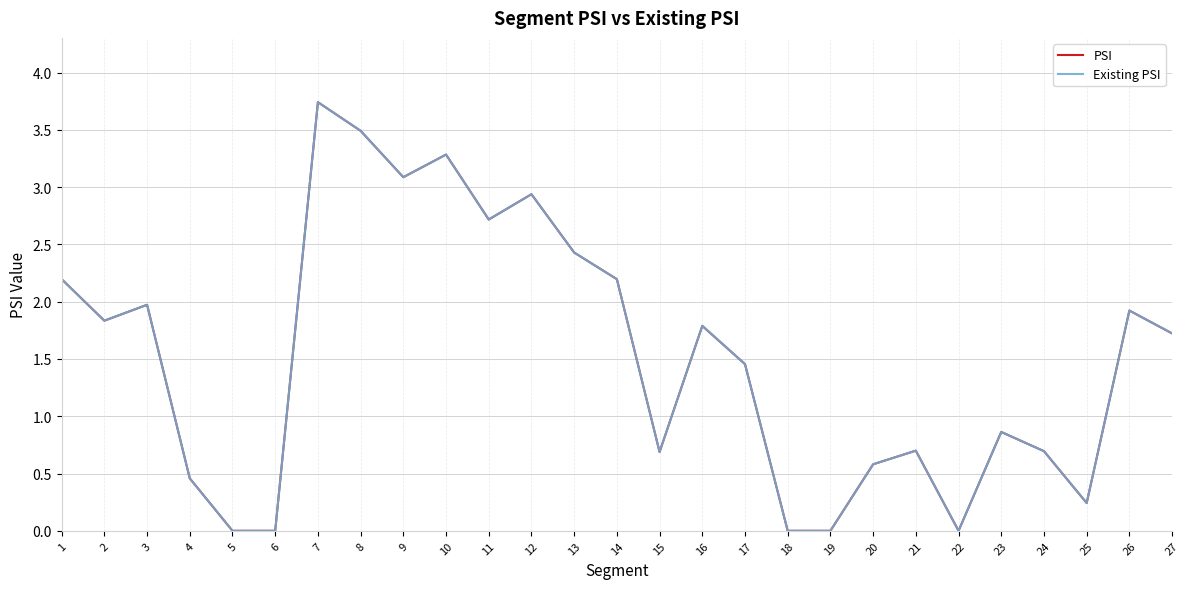

Is this an area chart (filled region under the line)?

No